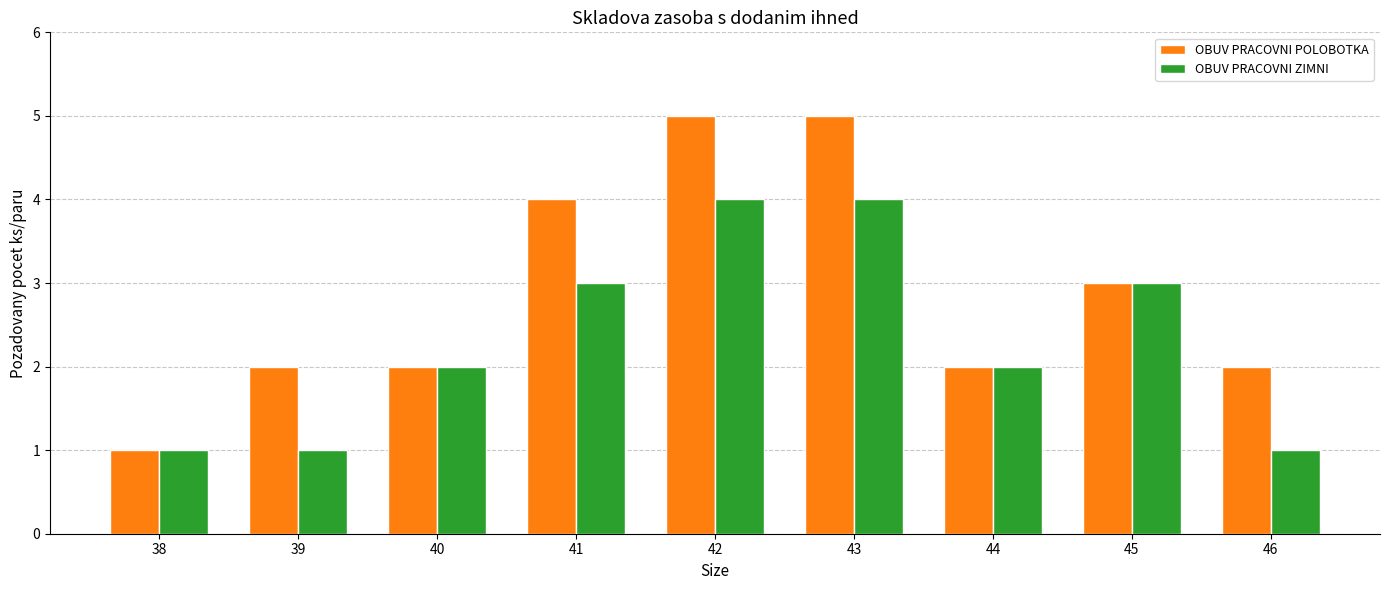

What is the value of the OBUV PRACOVNI POLOBOTKA bar at the 3rd from the left?

2